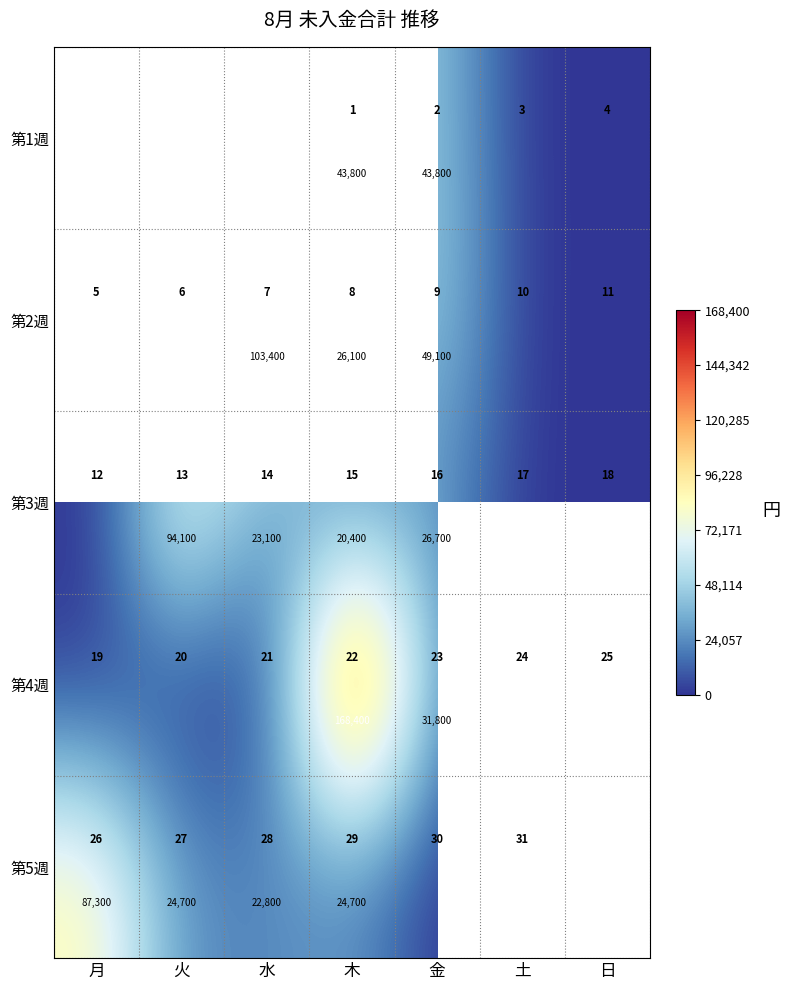

How many positive values does the 第5週 series have?

4